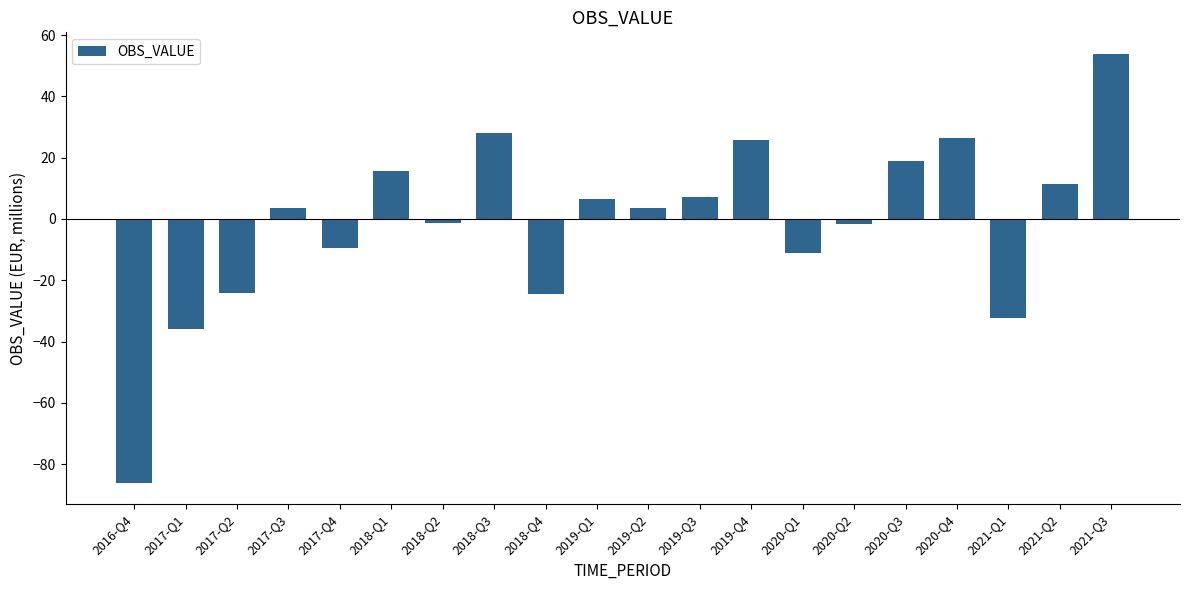

How many data points are less than 3?

9